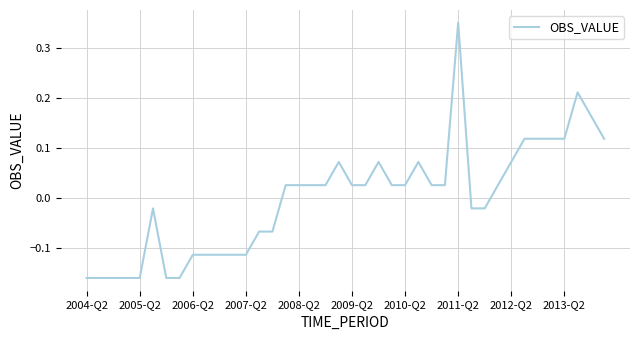

What is the difference between the maximum and minimum values?

0.5